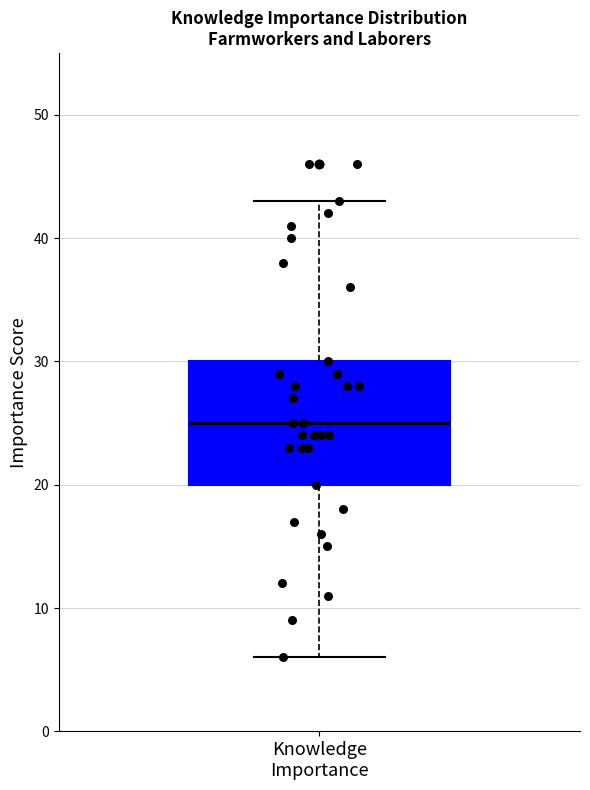

Where is the lower edge of the box for Knowledge Importance on the y-axis? The values are not printed on the chart, so give them approximately, as read against the axis.

20